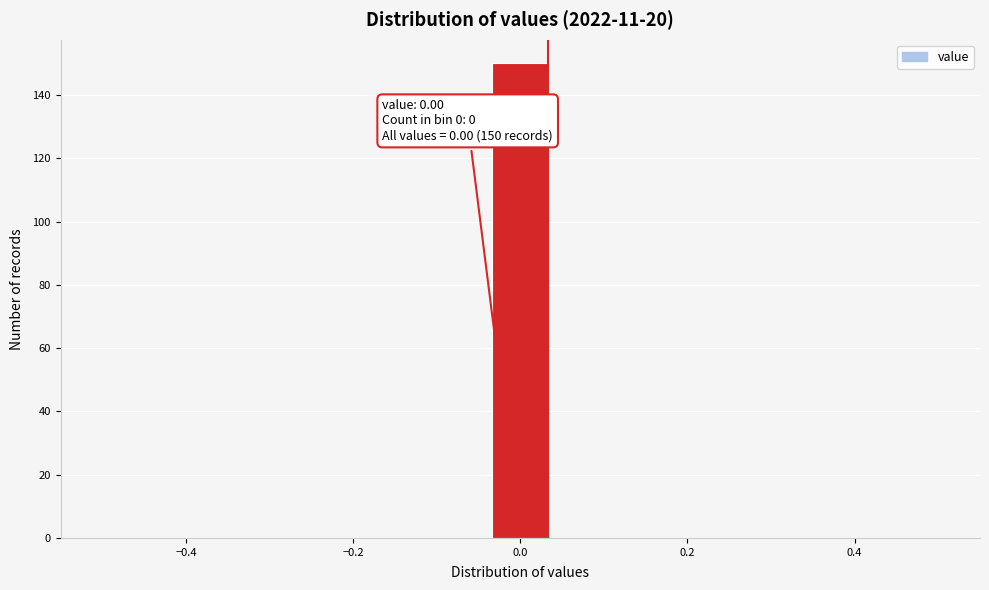

Around what value on the x-axis is the tallest bar? Give the approximate position of its centre, as read against the axis.

0.00